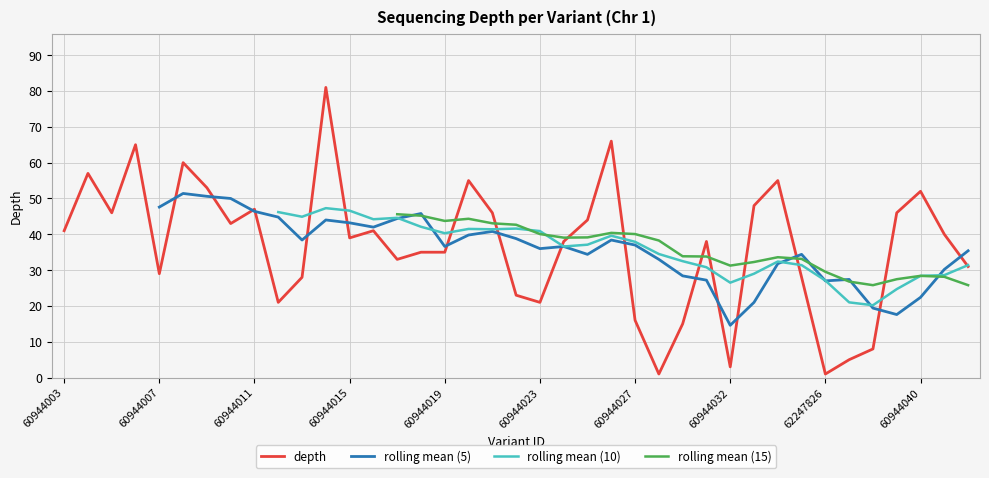

At which category is the sum across all series the highest?

23